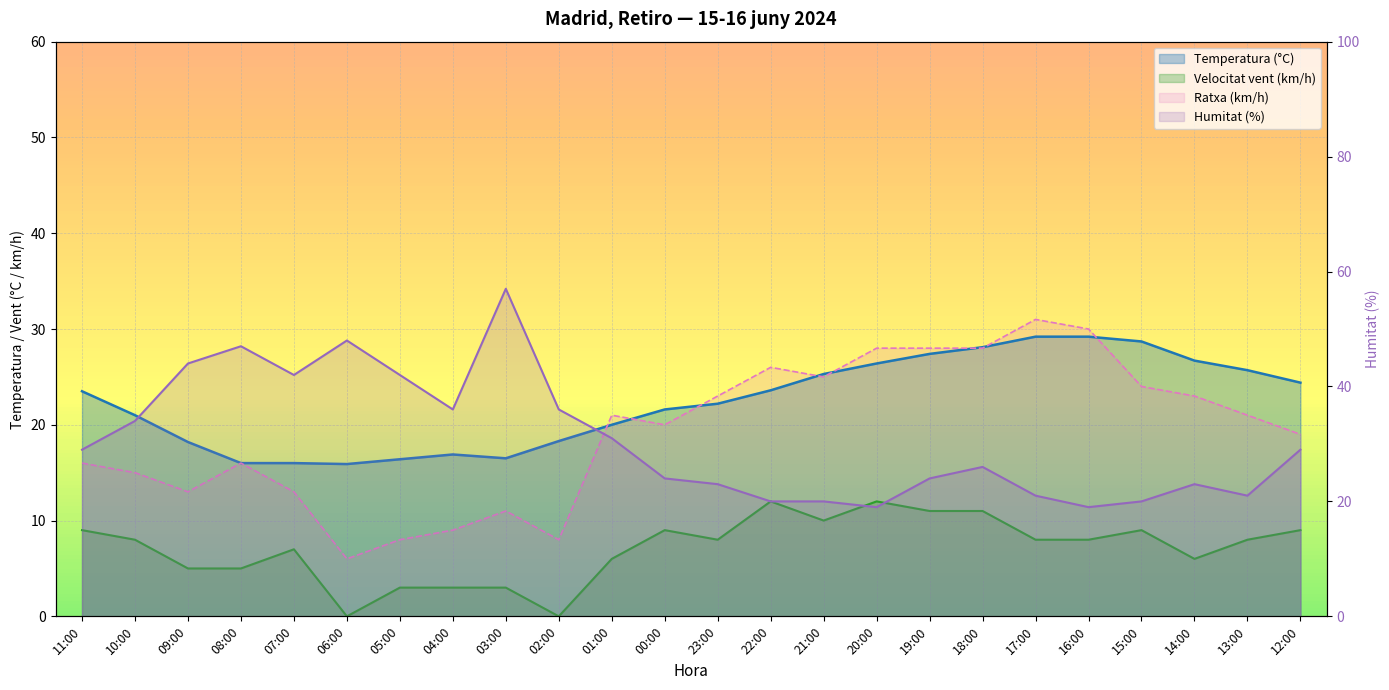

Which series has the largest total across all categories?

Humitat (%)